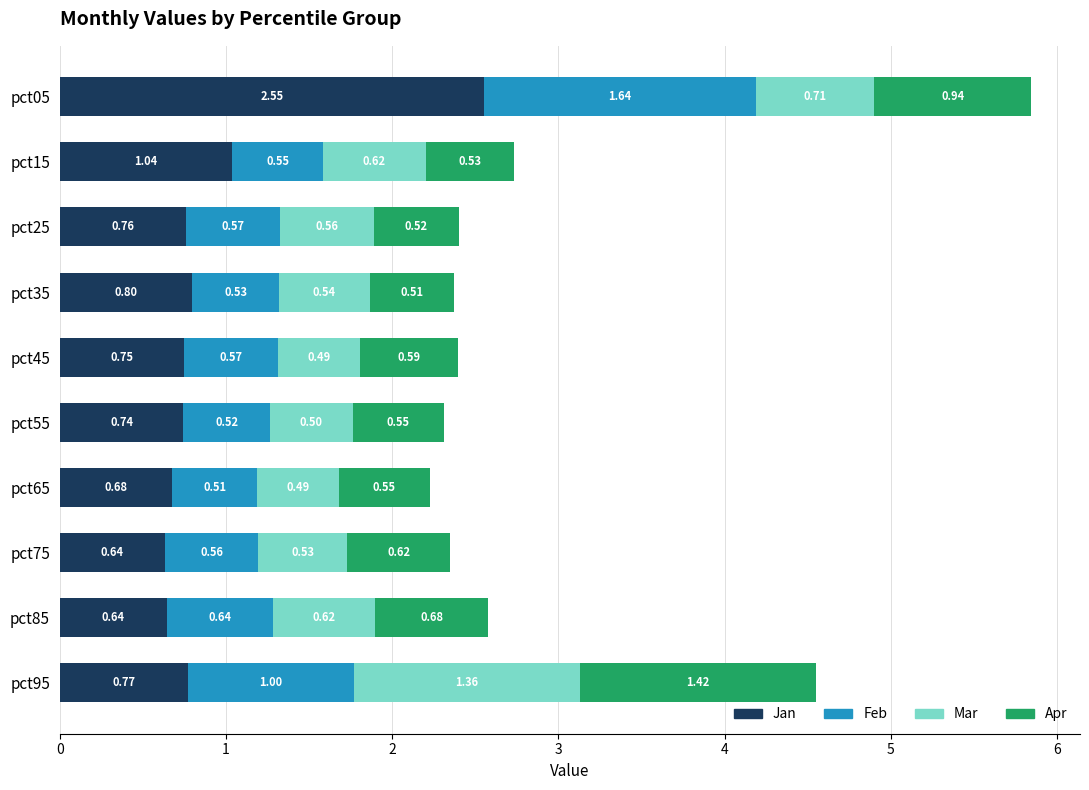

What is the difference between the second highest and second lowest values in the Jan series?

0.4